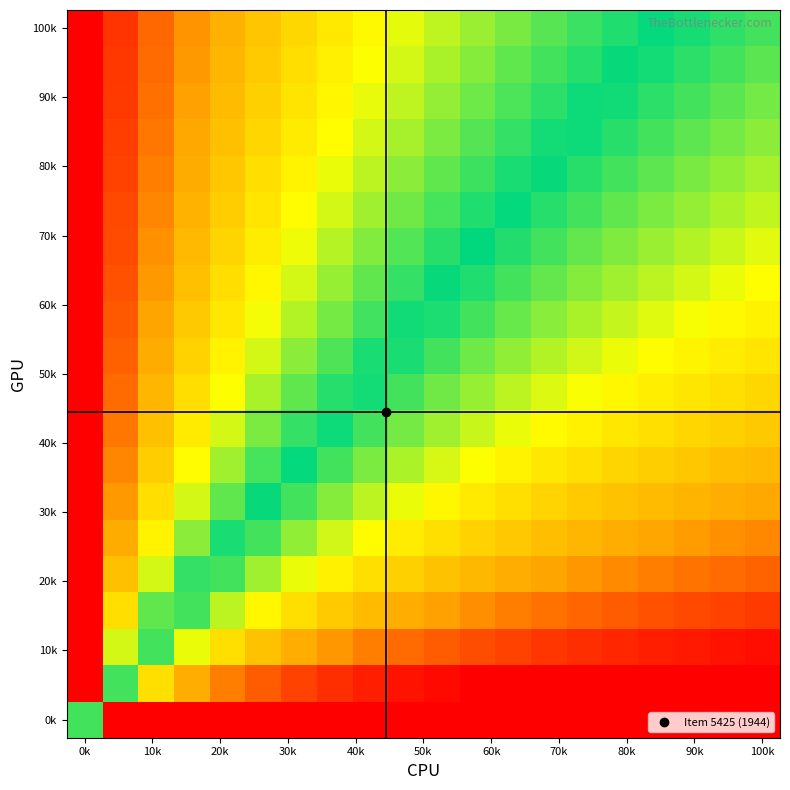

How many distinct data groups are displayed?

20